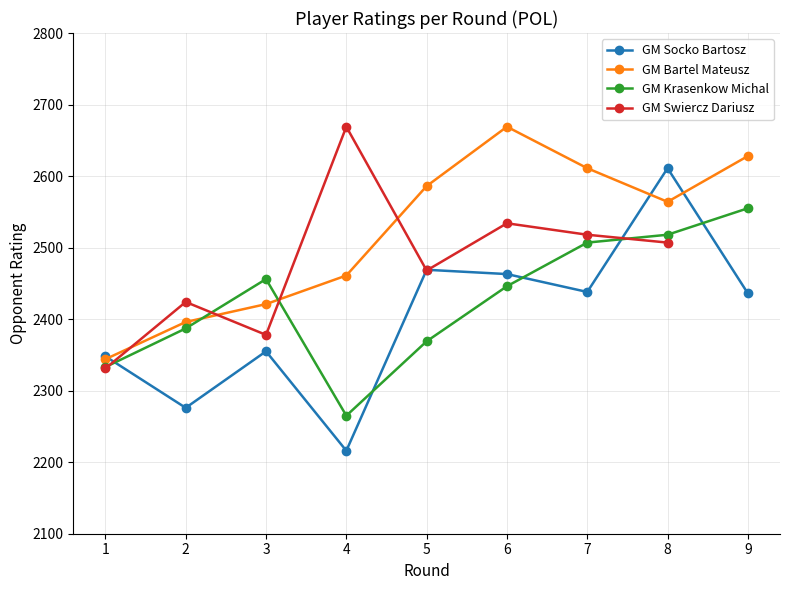

What is the average value of the GM Krasenkow Michal series?

2426